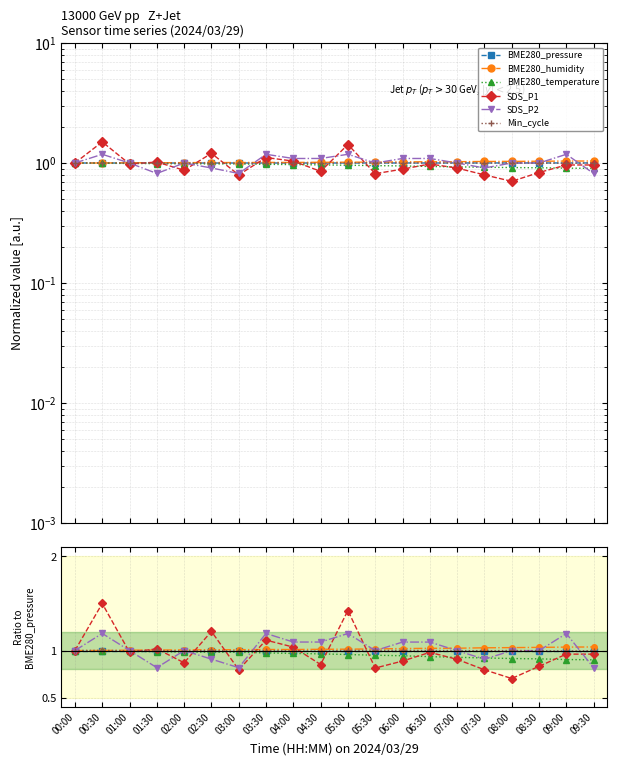

Between 05:00 and 09:00, which is larger?

05:00